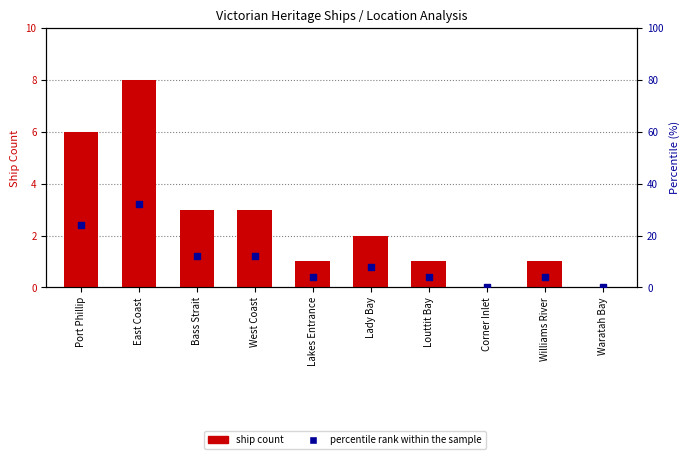

What is the total value across all series at West Coast?

15